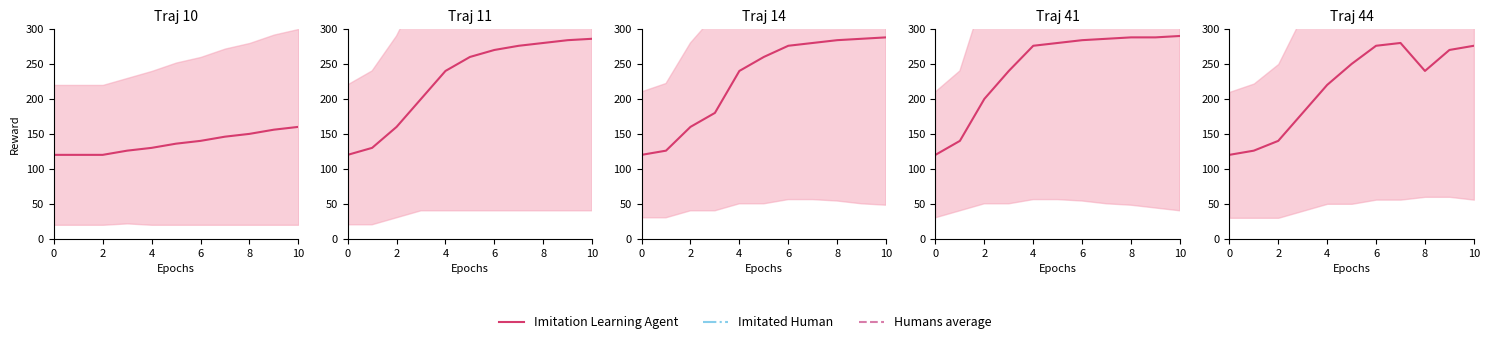

Which has a higher value, 2 or 6?

6